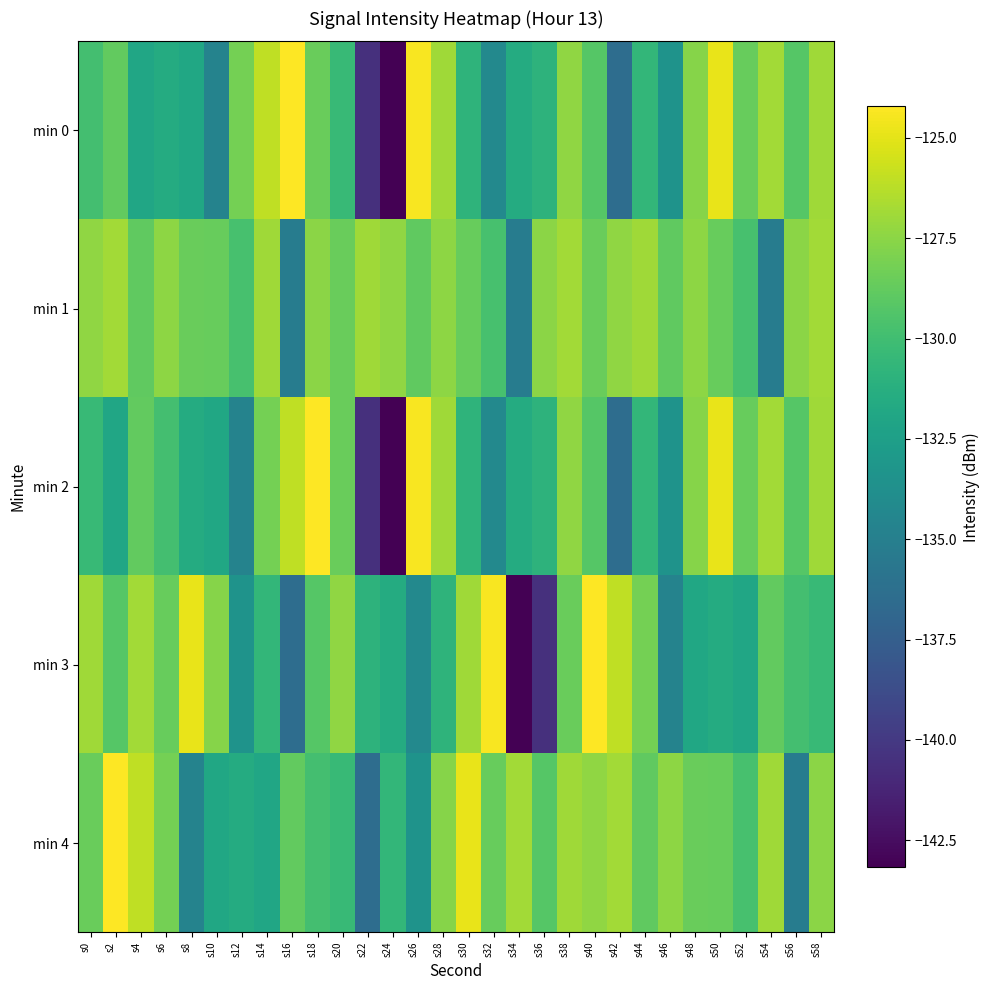

At which category is the sum across all series the highest?

s38